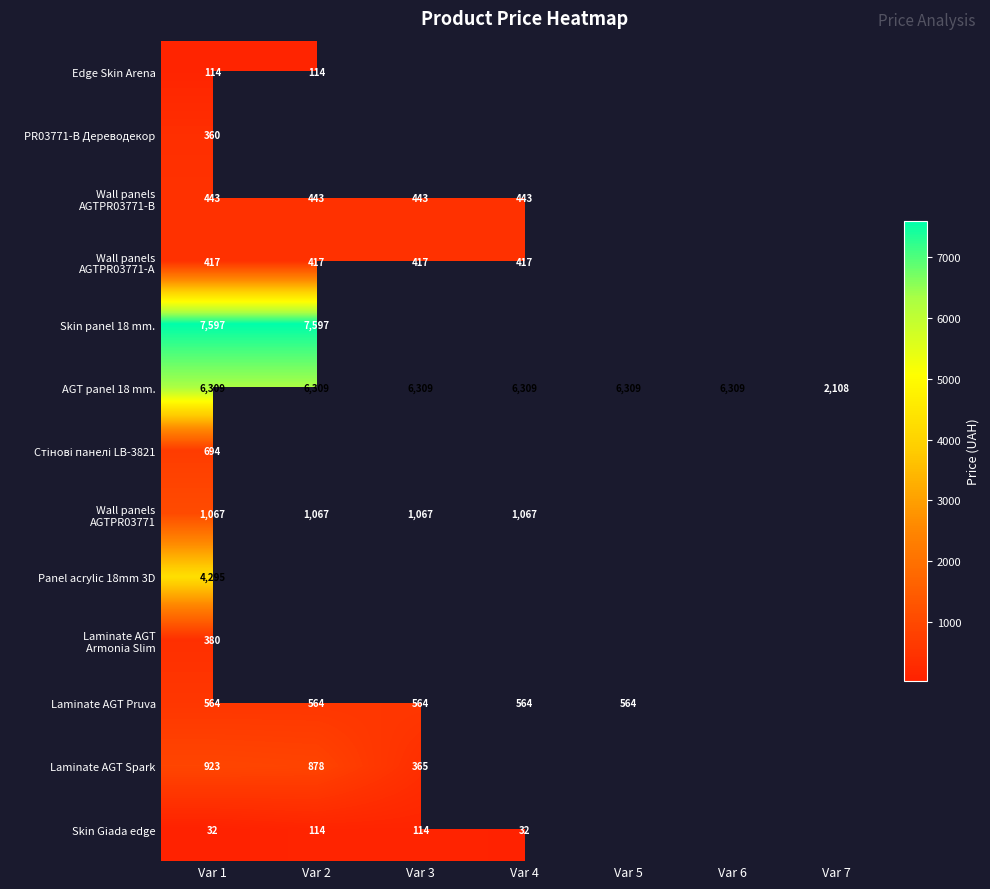

What is the lowest value of the AGT panel 18 mm. series?

2108.0